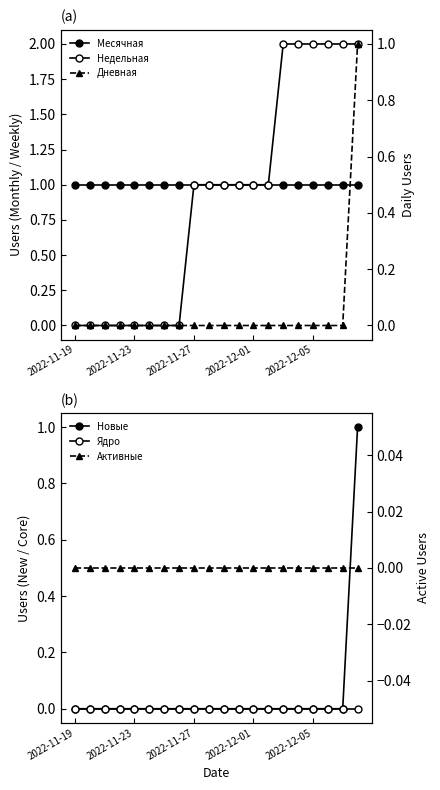

Reading left to right, transcribe all the data shown in this chart.

Месячная: 1	1	1	1	1	1	1	1	1	1	1	1	1	1	1	1	1	1	1	1
Недельная: 0	0	0	0	0	0	0	0	1	1	1	1	1	1	2	2	2	2	2	2
Новые: 0	0	0	0	0	0	0	0	0	0	0	0	0	0	0	0	0	0	0	1
Ядро: 0	0	0	0	0	0	0	0	0	0	0	0	0	0	0	0	0	0	0	0
Дневная: 0	0	0	0	0	0	0	0	0	0	0	0	0	0	0	0	0	0	0	1
Активные: 0	0	0	0	0	0	0	0	0	0	0	0	0	0	0	0	0	0	0	0